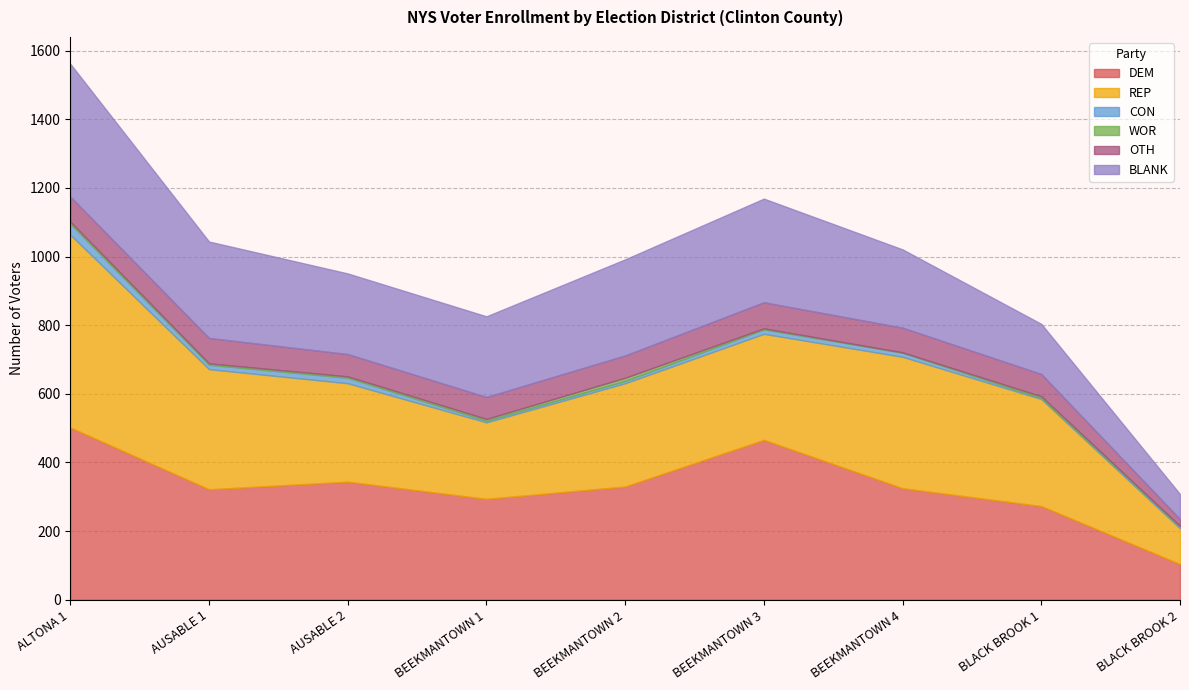

What is the value of the REP point at the 5th from the left?

301